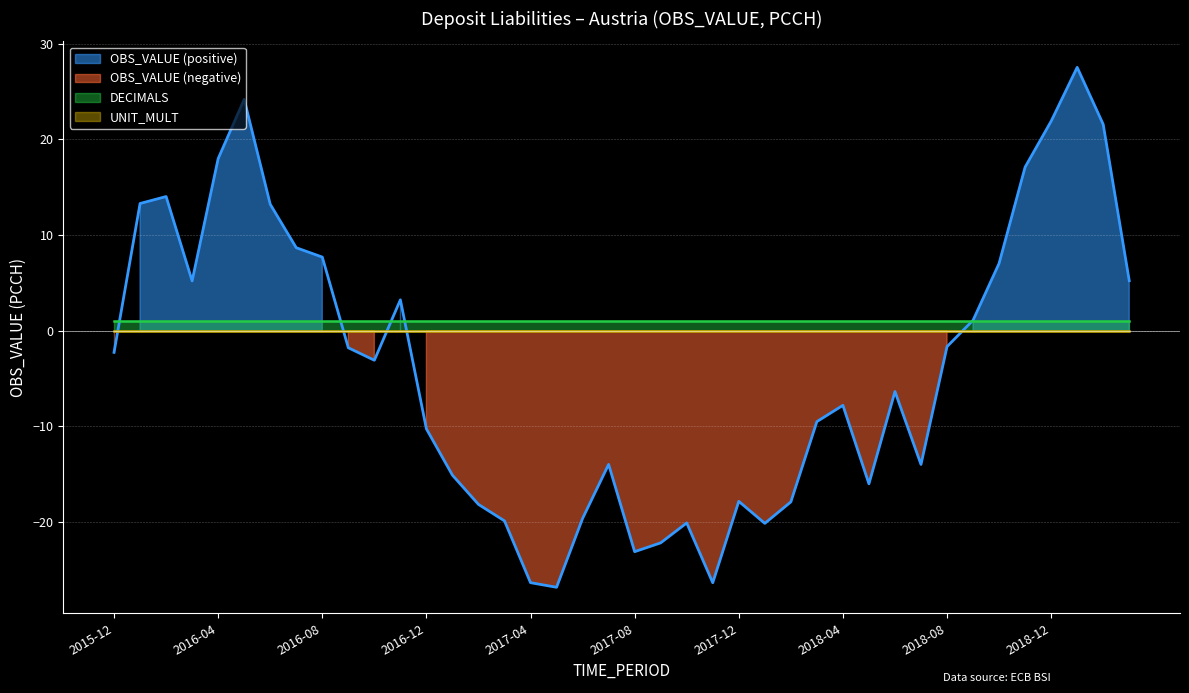

How many lines are shown in the chart?

3